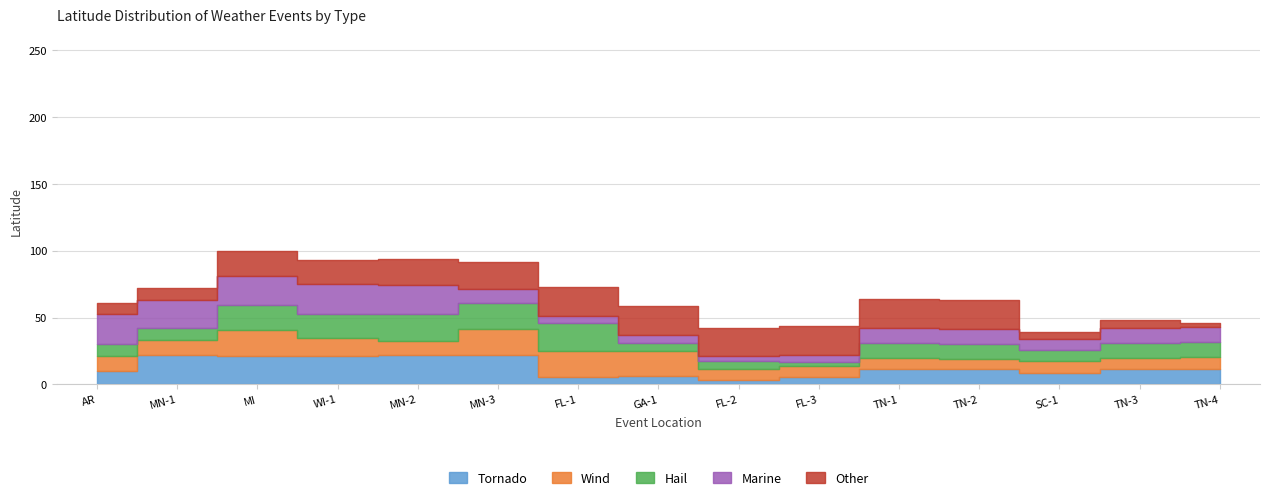

What is the label of the 11th point from the left?

TN-1